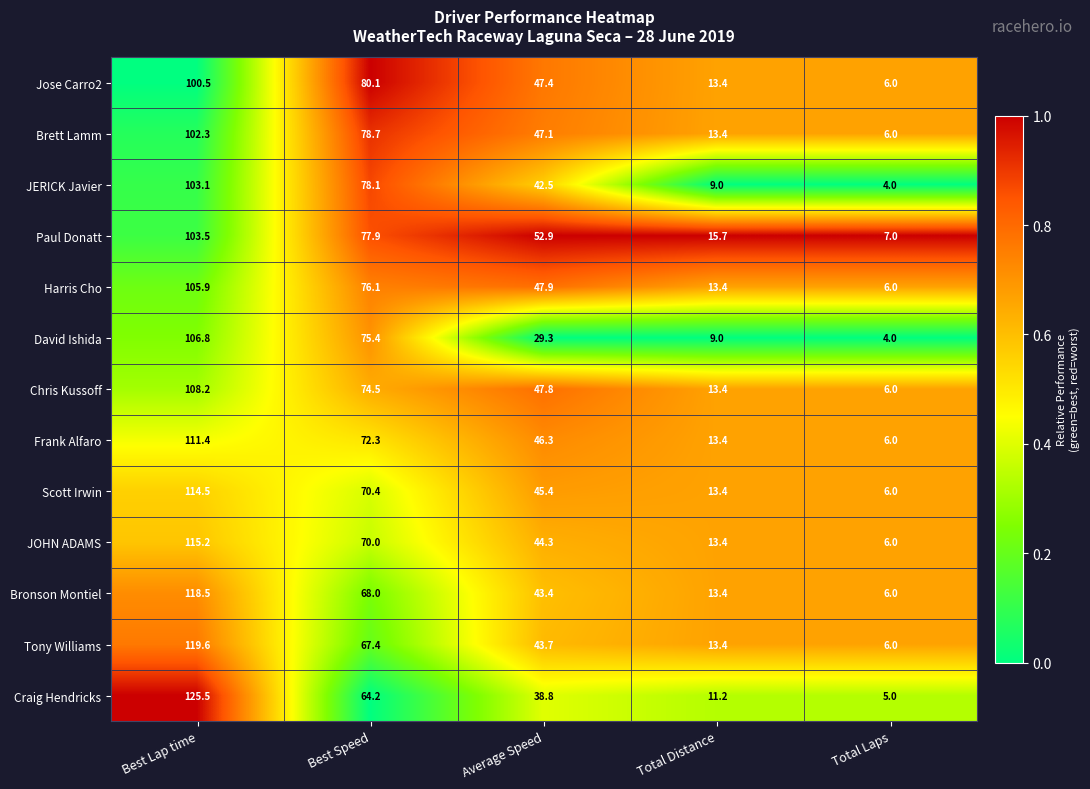

Which category has the lowest value in the Chris Kussoff series?

Total Laps